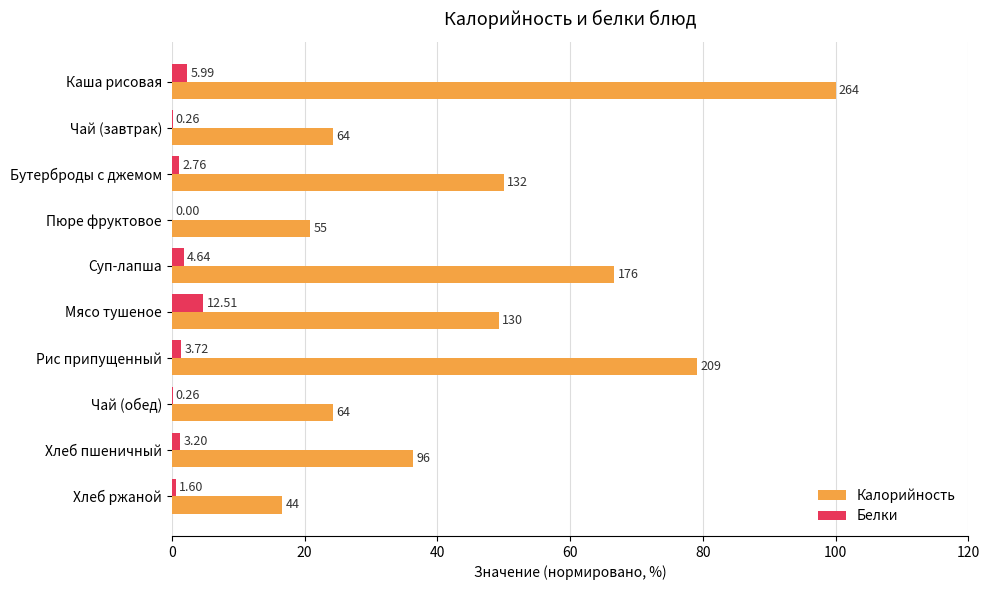

What is the difference between the maximum and minimum values in the Калорийность series?

83.3